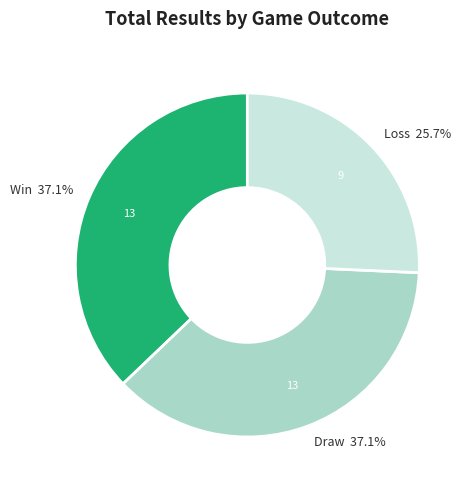

What percentage do Draw 37.1% and Win 37.1% together represent?

74.3%